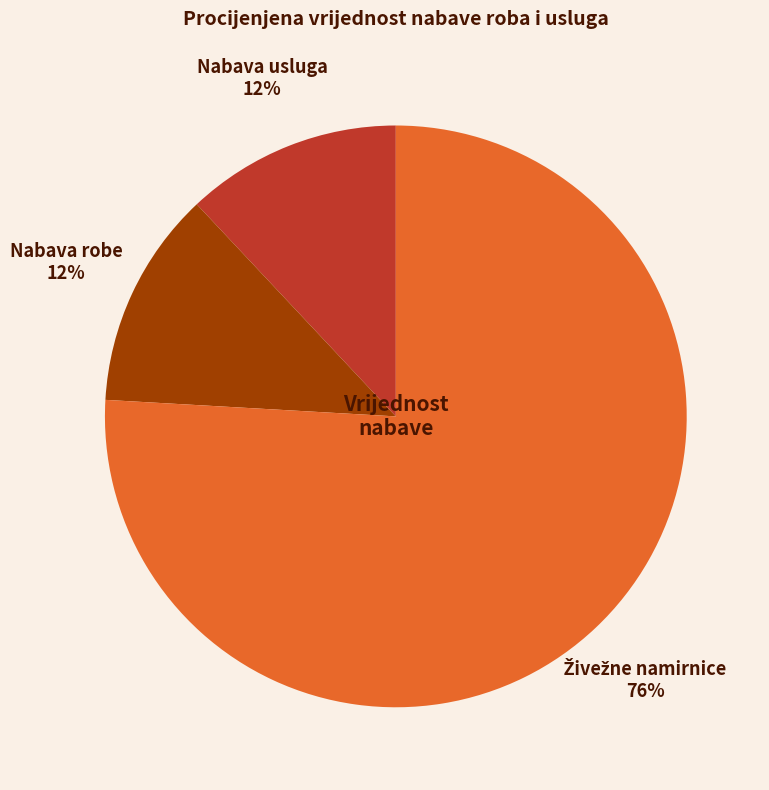

Does Nabava robe account for over 50% of the chart?

No